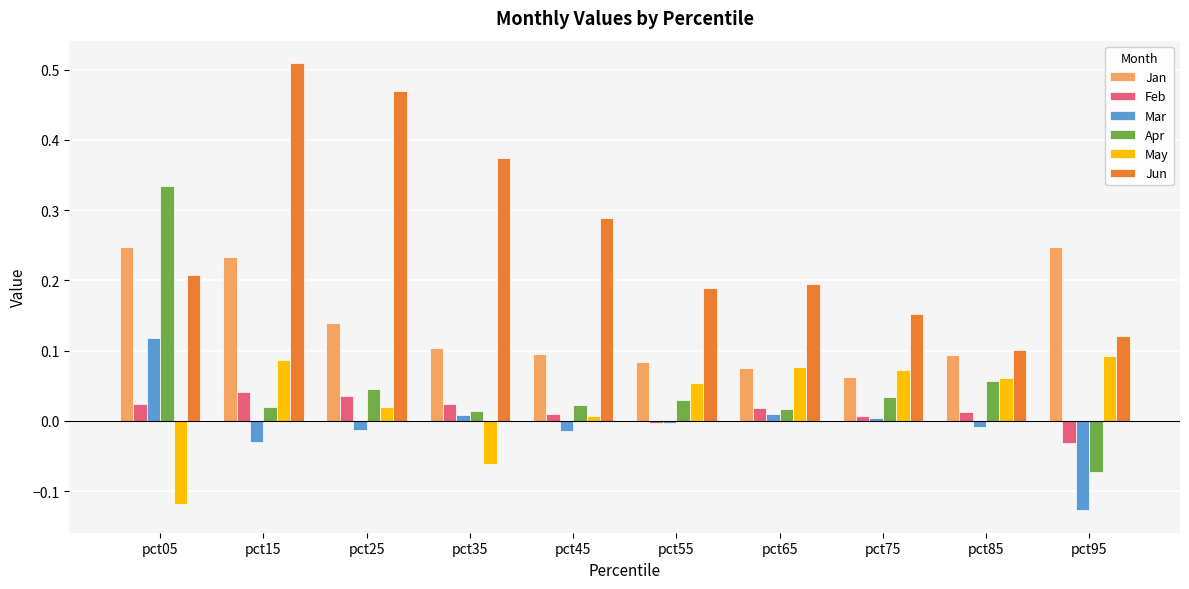

List the series in order of their peak value, lowest first.

Feb, May, Mar, Jan, Apr, Jun